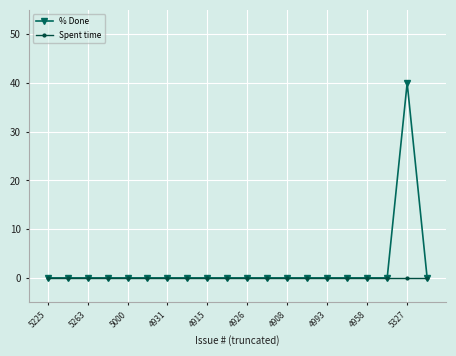

Which series has the largest range (max minus min)?

% Done